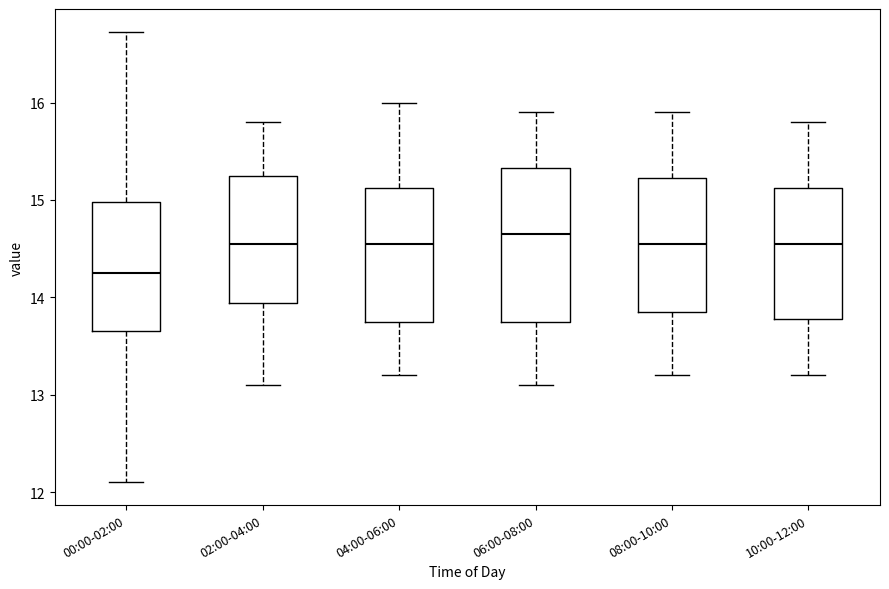

Which box is the tallest, from its lower edge to its upper edge?

06:00-08:00